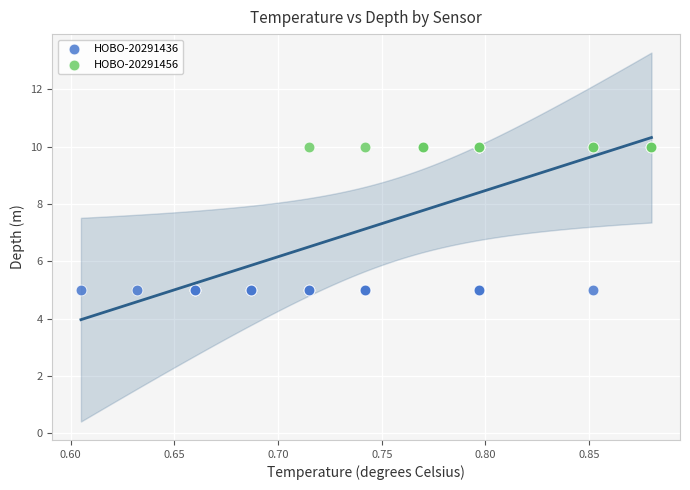

Which series reaches the maximum Y coordinate?

HOBO-20291456